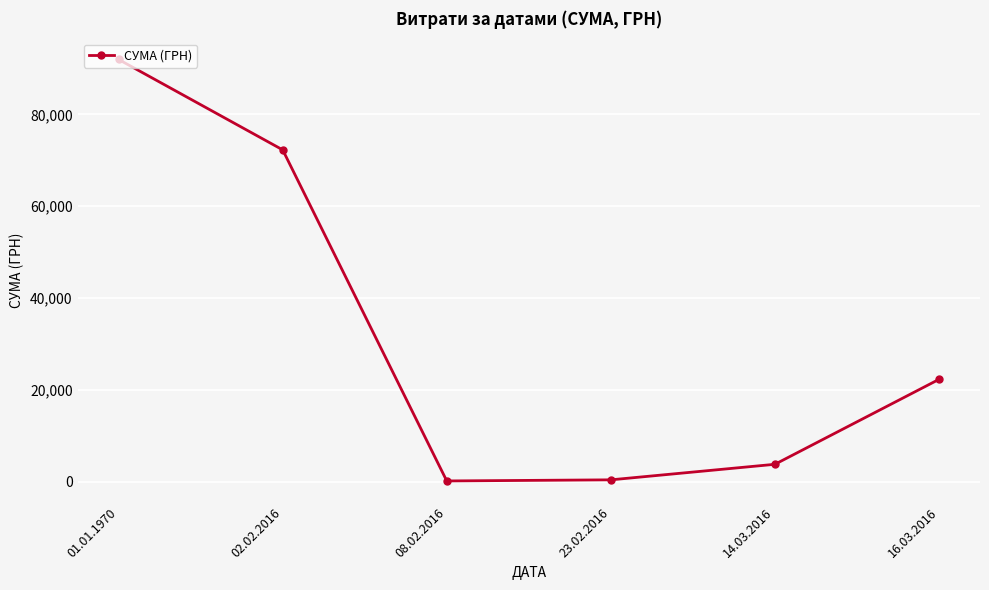

True or false: the data shows 3763.2 at 14.03.2016.

True